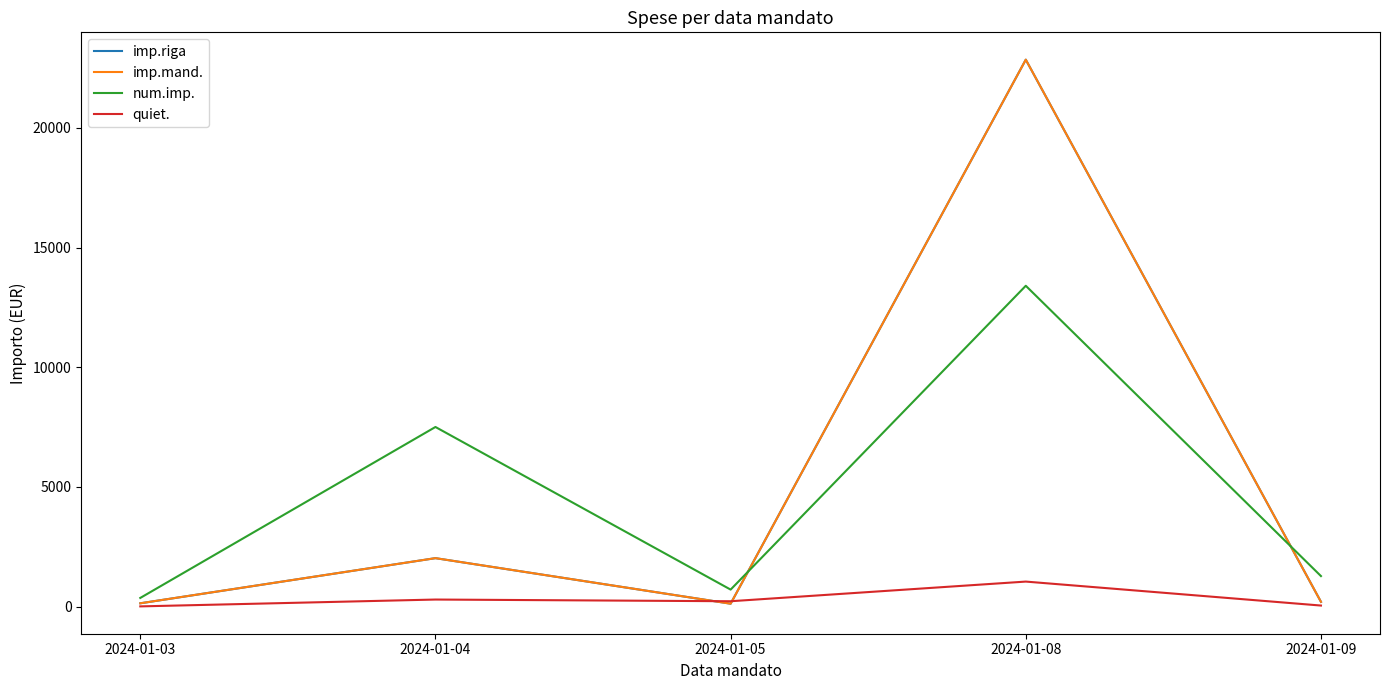

Rank the categories by imp.mand. value from lowest to highest.

2024-01-05, 2024-01-03, 2024-01-09, 2024-01-04, 2024-01-08